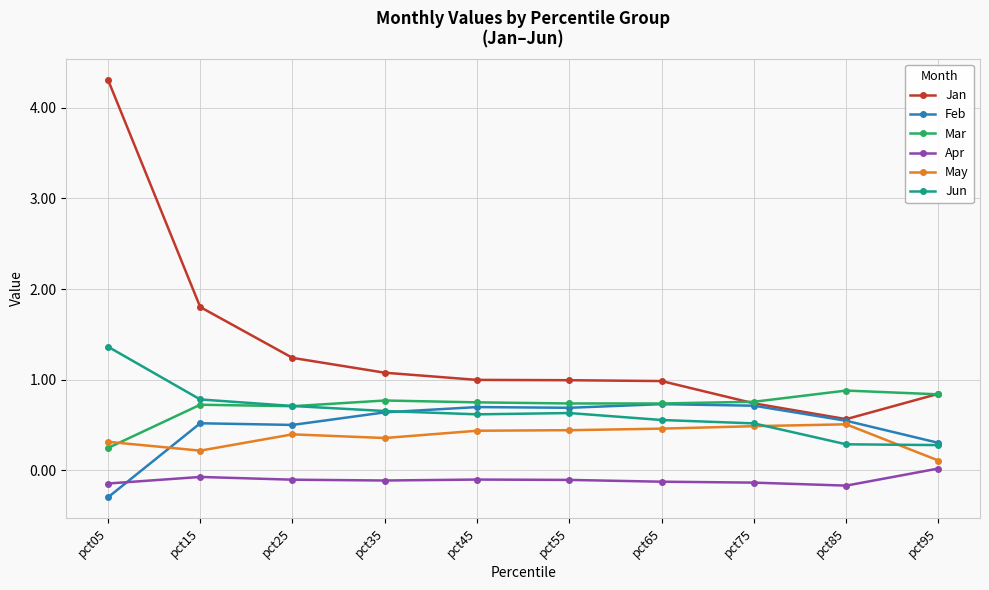

Count the Feb values in the range 0 to 1.

9